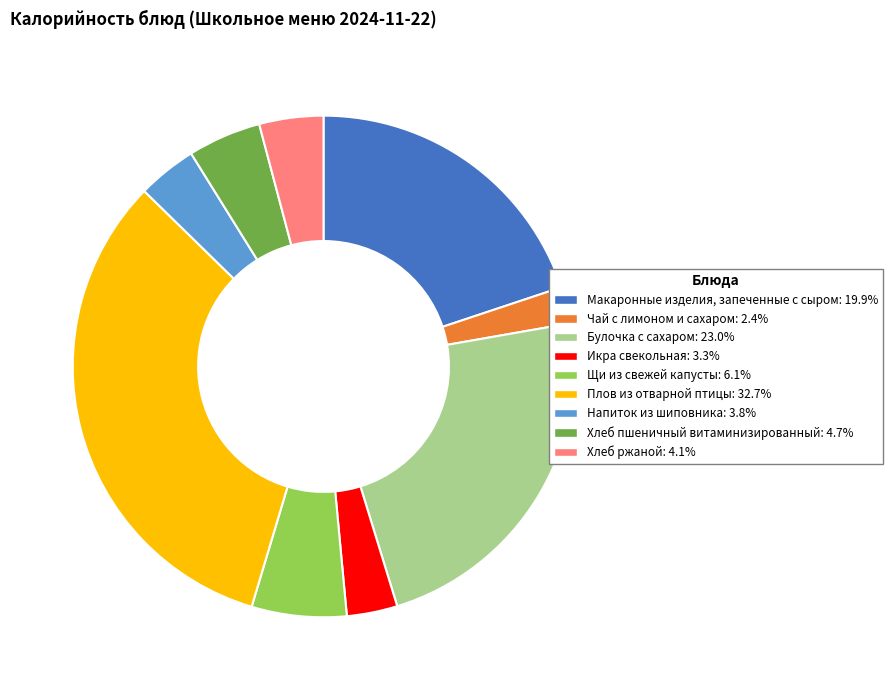

True or false: Икра свекольная accounts for 3% of the total.

True